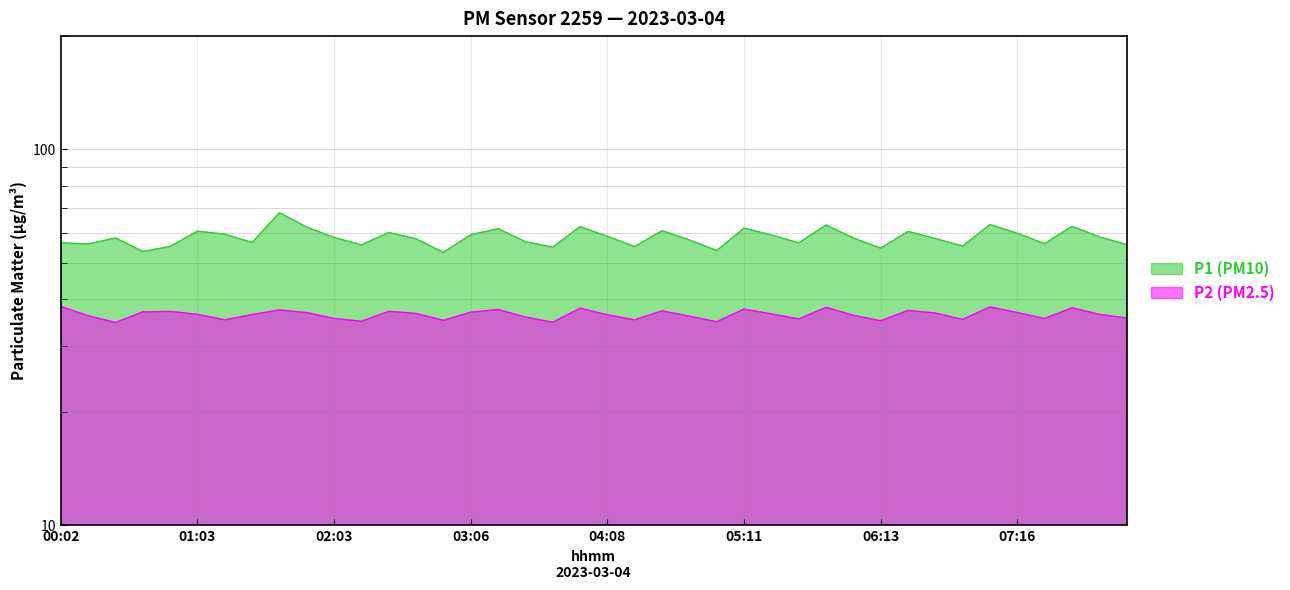

At which category is the sum across all series the highest?

01:38